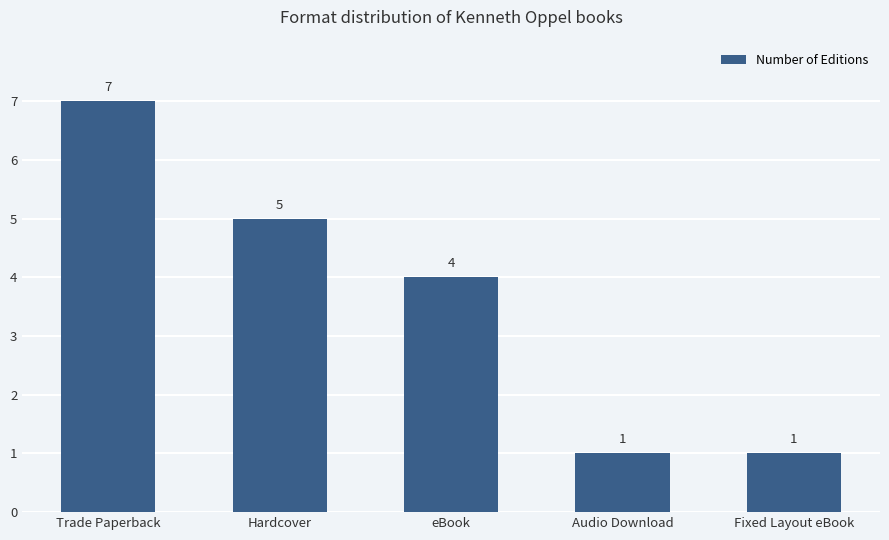

The chart shows a value of 1 at Audio Download. True or false?

True